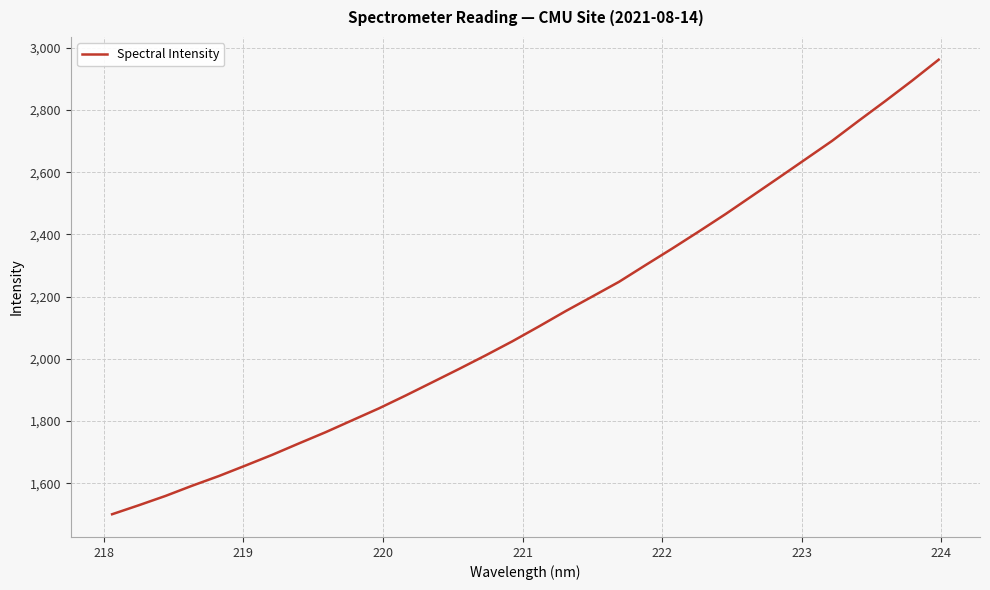

What is the maximum value shown in the chart?

2961.8